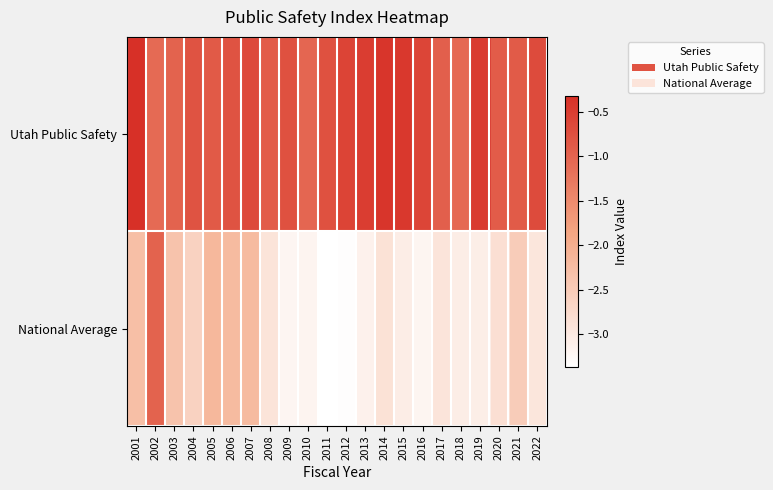

List the series in order of their peak value, highest first.

Utah Public Safety, National Average